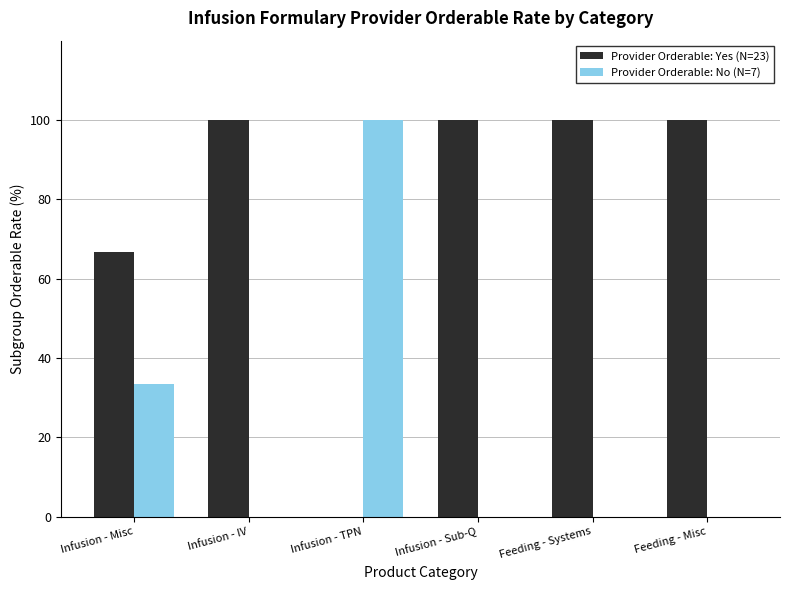

The Provider Orderable: No (N=7) series shows 100.0 at Infusion - TPN. True or false?

True